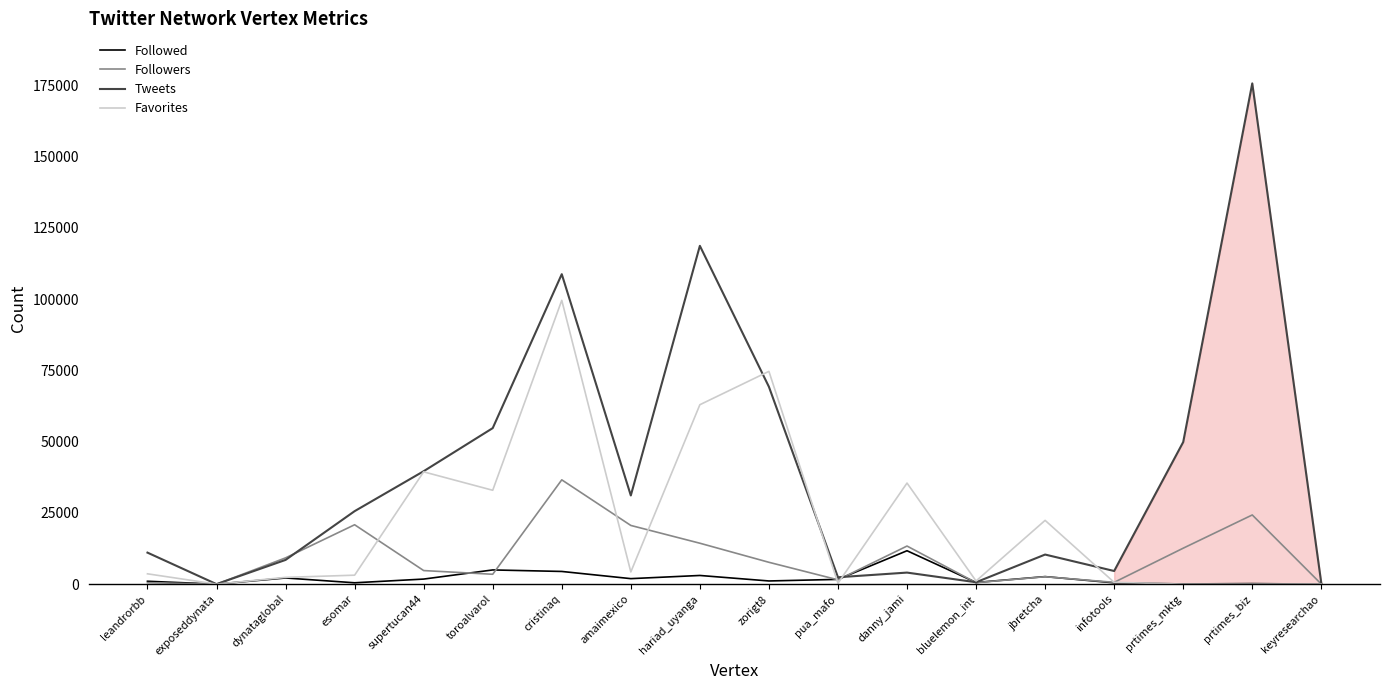

What are all the series names shown in the legend?

Followed, Followers, Tweets, Favorites